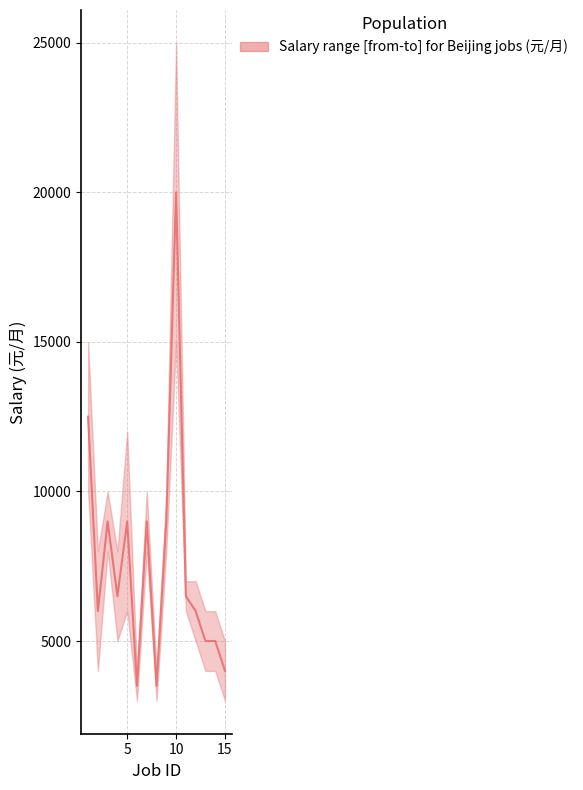

At which category does salary_from reach its first local peak?

3